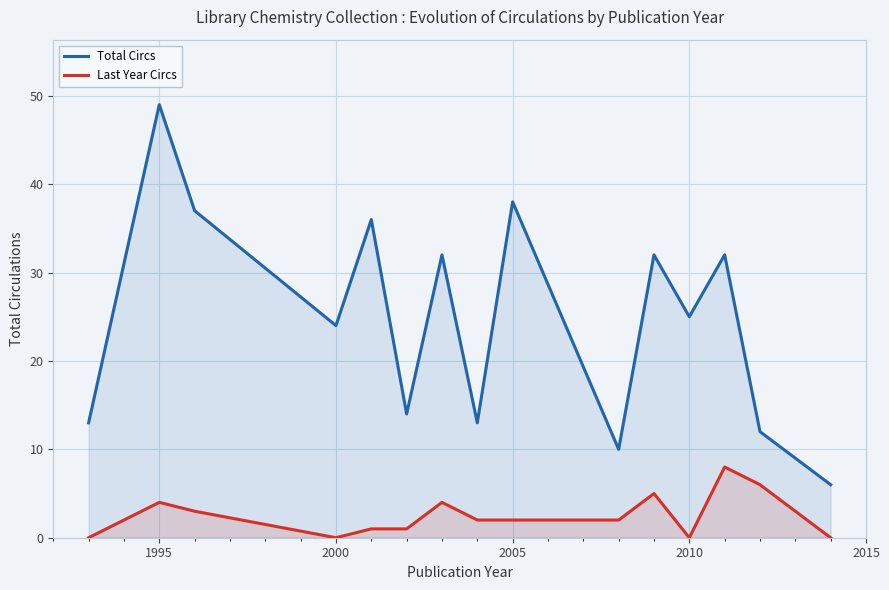

At which category is the sum across all series the highest?

1995